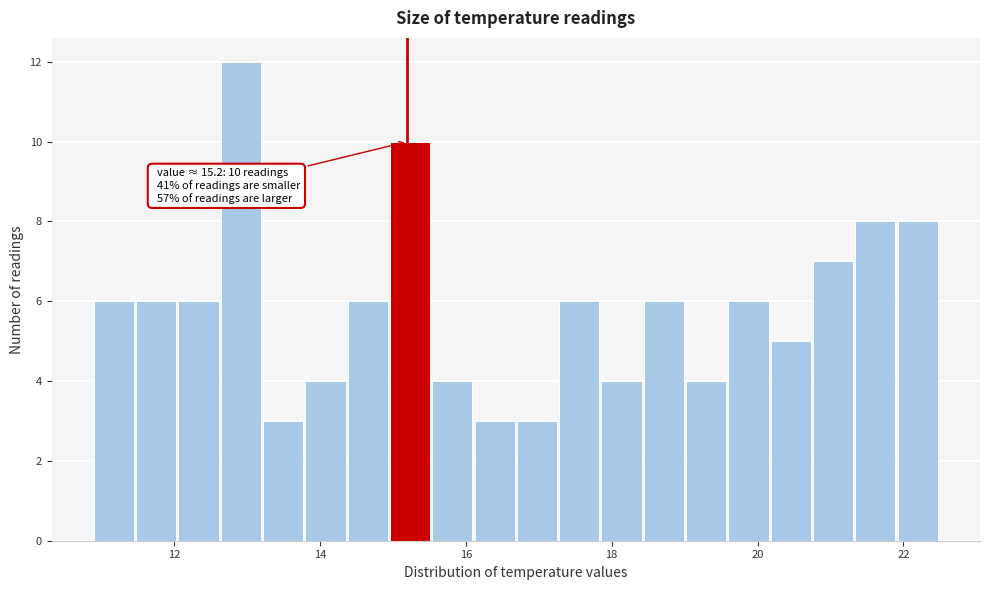

Around what value on the x-axis is the tallest bar? Give the approximate position of its centre, as read against the axis.

13.0